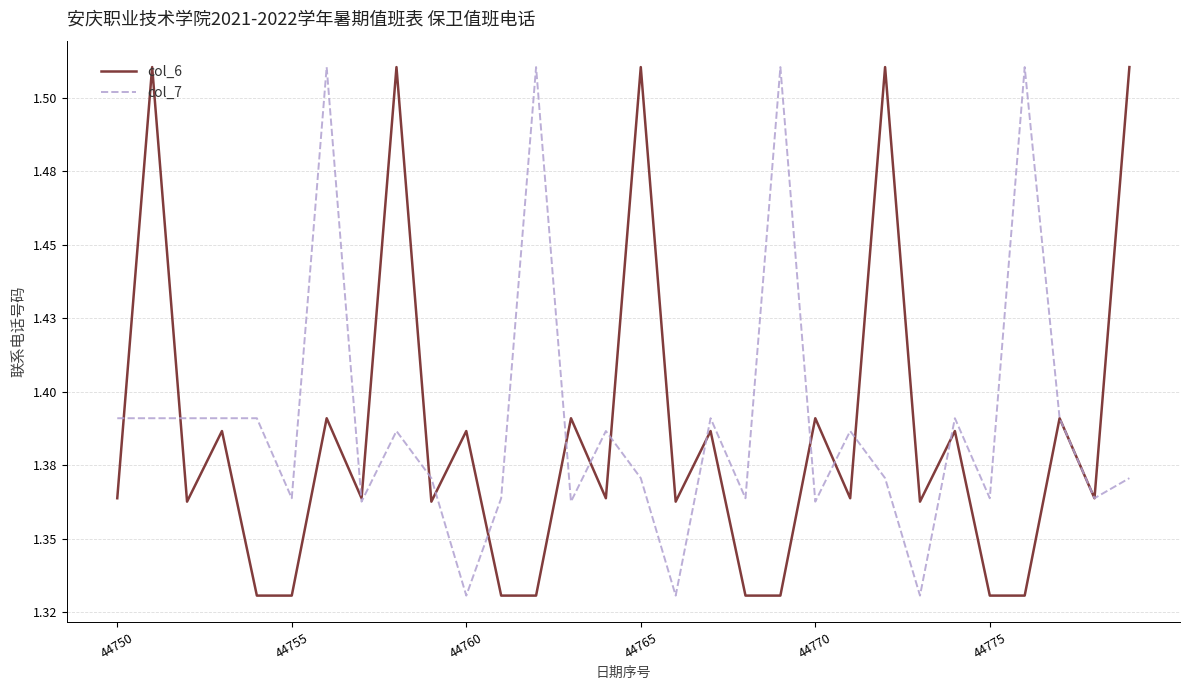

Which series has the largest total across all categories?

col_7